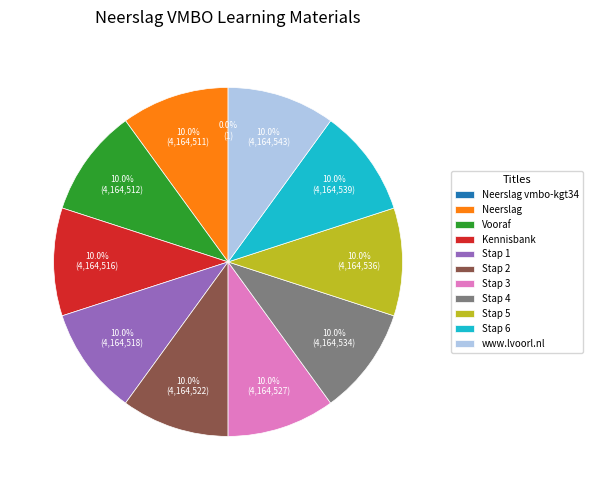

To the nearest percent, what is the difference between the largest and smallest slice percentages?

10%